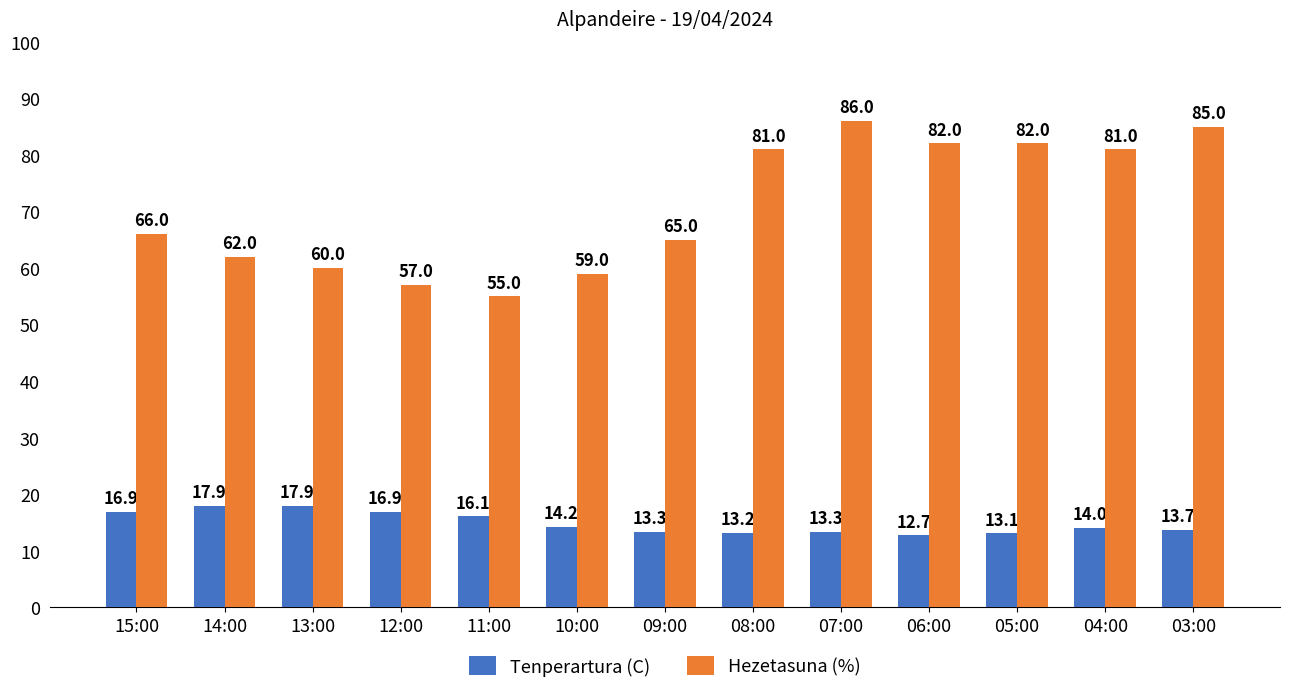

Where is Tenperartura (C) nearest to the value 15?

10:00